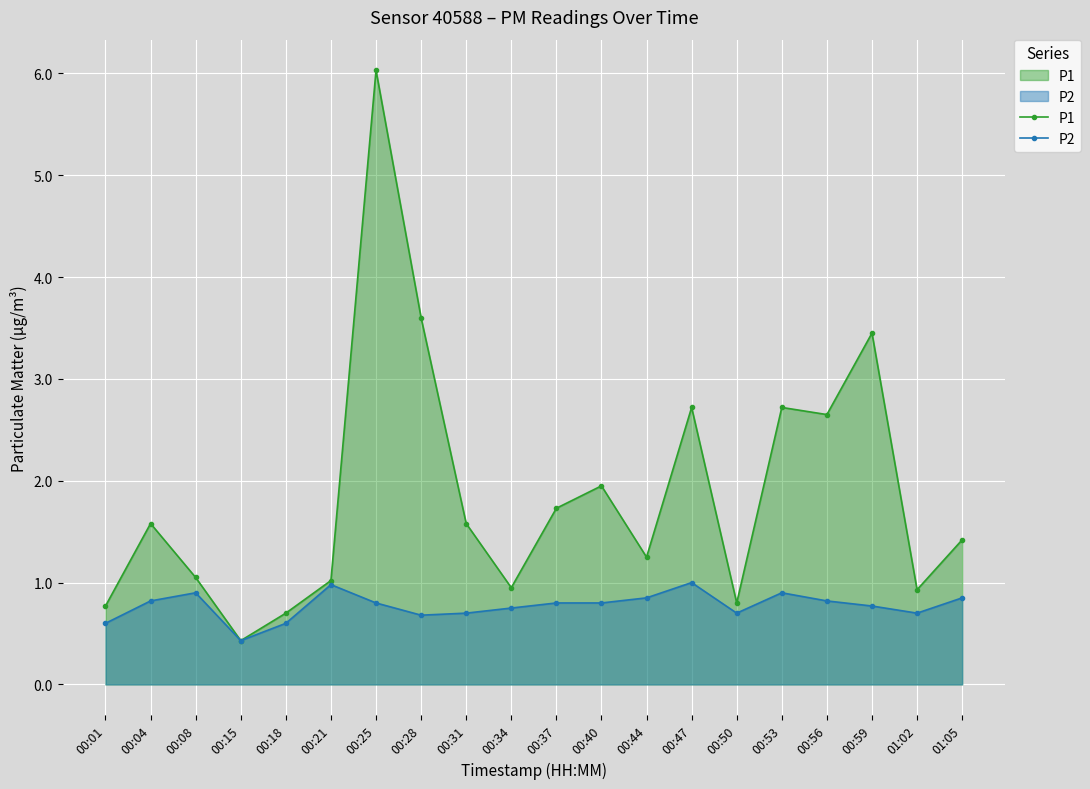

Reading left to right, transcribe all the data shown in this chart.

P1: 0.8	1.6	1.1	0.4	0.7	1.0	6.0	3.6	1.6	0.9	1.7	1.9	1.2	2.7	0.8	2.7	2.6	3.5	0.9	1.4
P2: 0.6	0.8	0.9	0.4	0.6	1.0	0.8	0.7	0.7	0.8	0.8	0.8	0.8	1.0	0.7	0.9	0.8	0.8	0.7	0.8